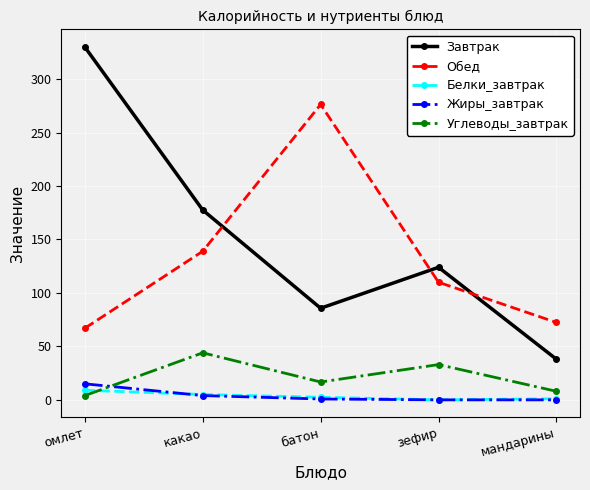

Rank the categories by Завтрак value from lowest to highest.

мандарины, батон, зефир, какао, омлет